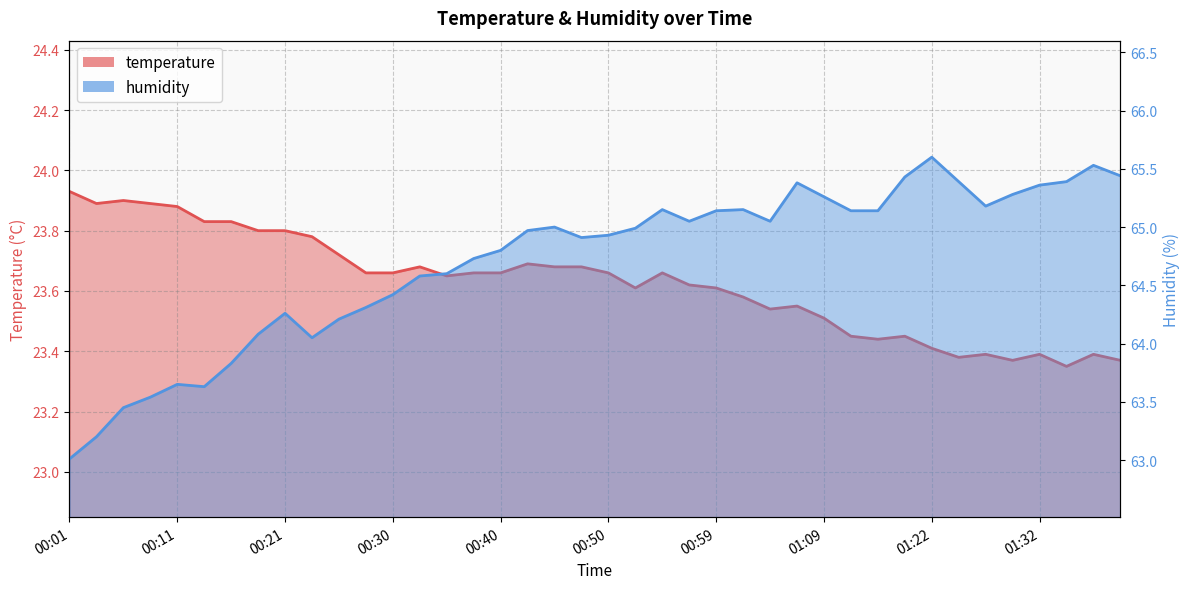

Reading left to right, what are all the values shown in this chart?

temperature: 23.9	23.9	23.9	23.9	23.9	23.8	23.8	23.8	23.8	23.8	23.7	23.7	23.7	23.7	23.6	23.7	23.7	23.7	23.7	23.7	23.7	23.6	23.7	23.6	23.6	23.6	23.5	23.6	23.5	23.4	23.4	23.4	23.4	23.4	23.4	23.4	23.4	23.4	23.4	23.4
humidity: 63.0	63.2	63.5	63.5	63.6	63.6	63.8	64.1	64.3	64.0	64.2	64.3	64.4	64.6	64.6	64.7	64.8	65.0	65.0	64.9	64.9	65.0	65.2	65.0	65.1	65.2	65.0	65.4	65.3	65.1	65.1	65.4	65.6	65.4	65.2	65.3	65.4	65.4	65.5	65.4